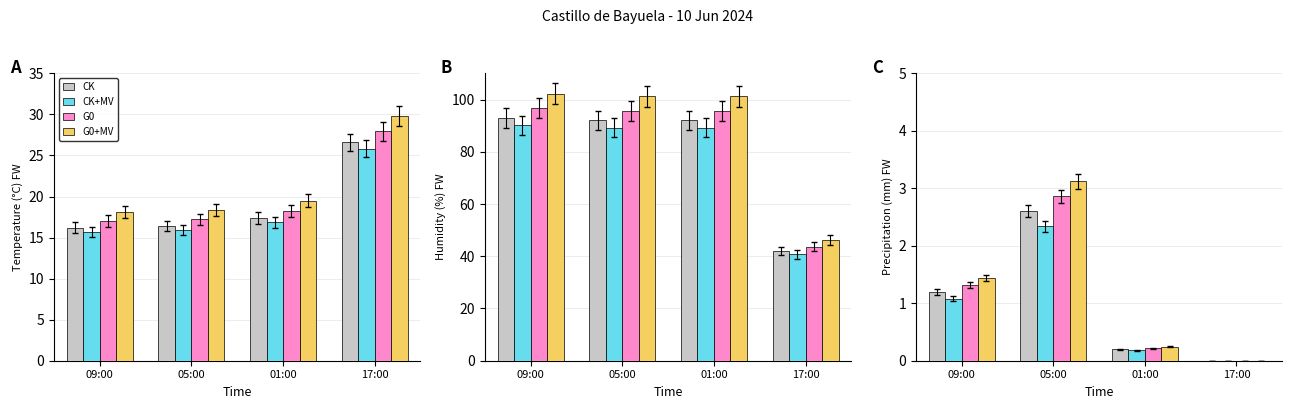

Which label corresponds to the largest value in the chart?

05:00